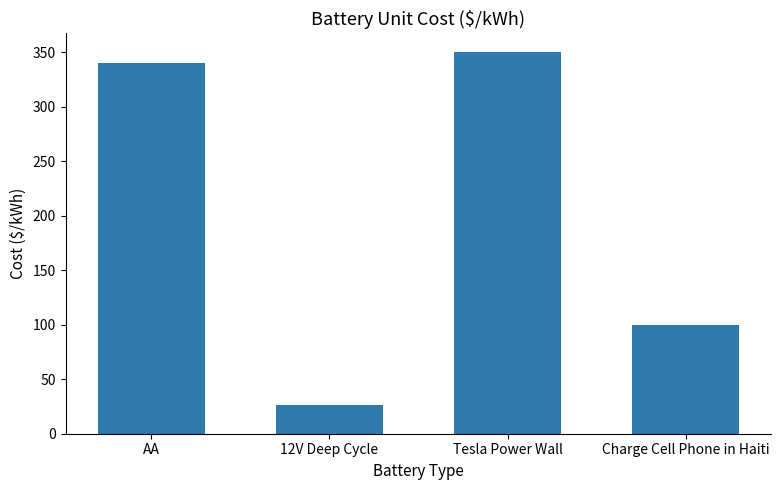

Are the bars horizontal?

No